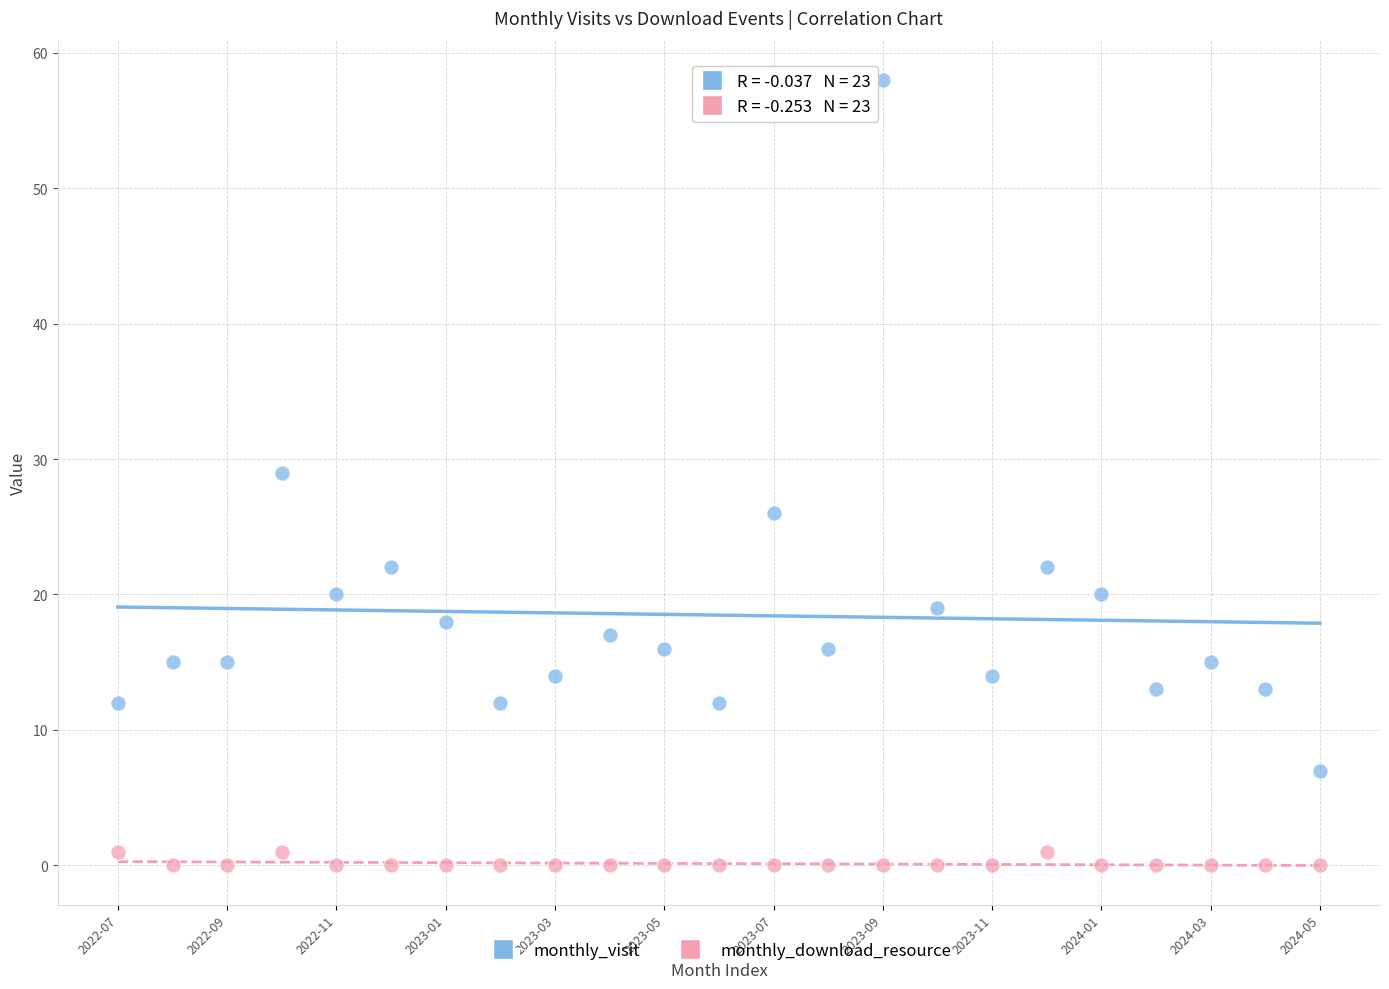

Across all data points, what is the range of Y values (max minus min)?

58